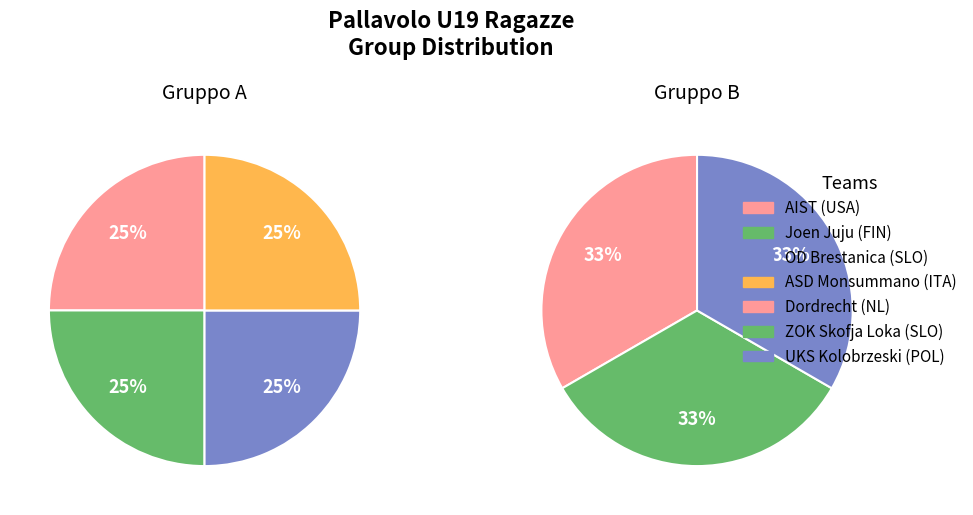

Between Joen Juju (FIN) and AIST (USA), which is larger?

AIST (USA)